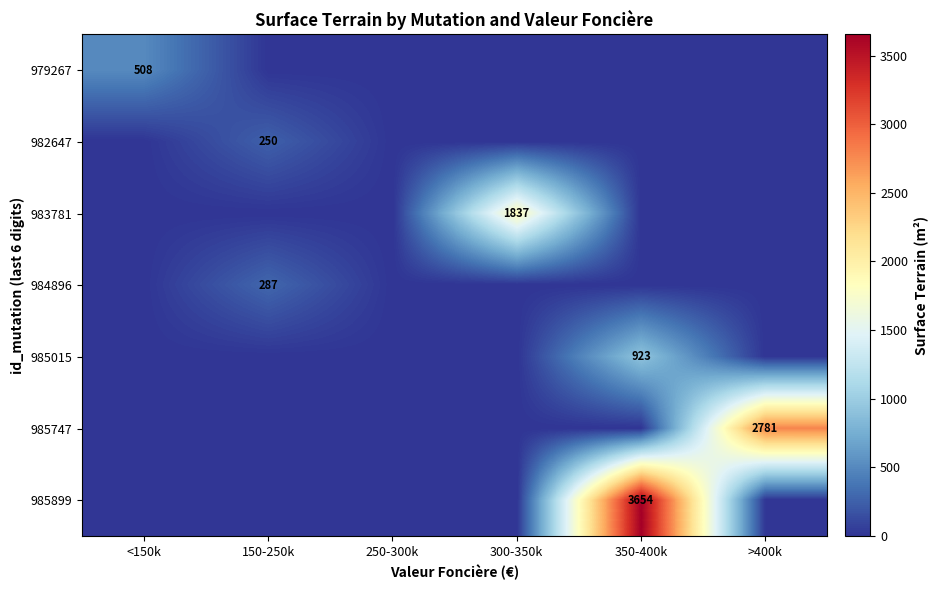

The value of 985015 at 300-350k is 0. True or false?

True